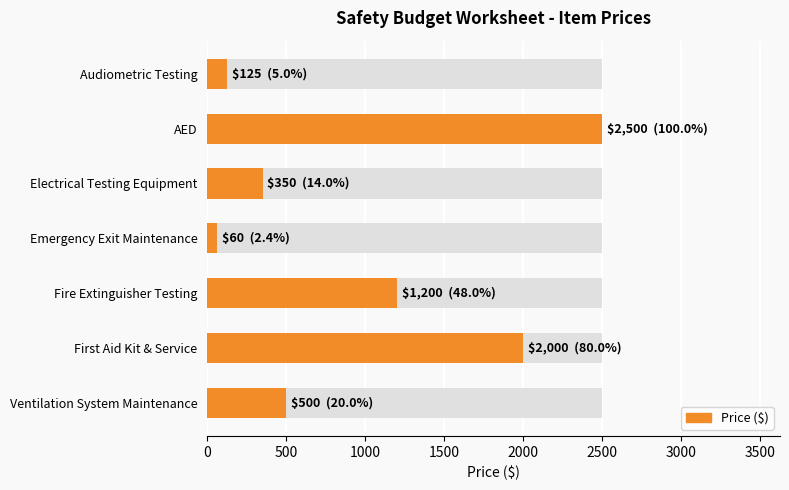

The value at Fire Extinguisher Testing is 722. True or false?

False